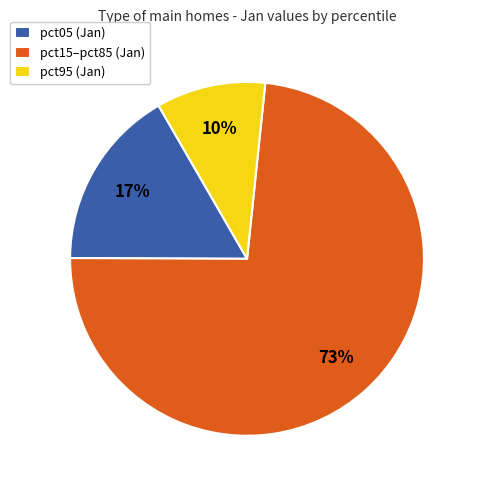

What is the largest slice in the pie chart?

pct15–pct85 (Jan)